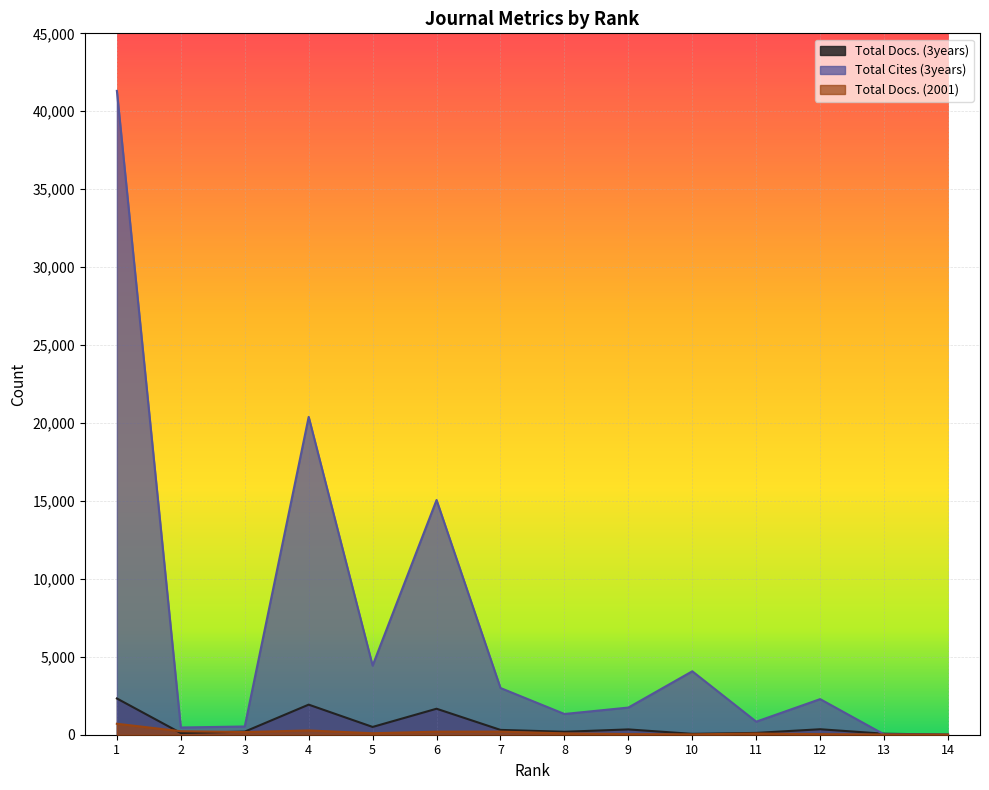

How many intersections are there between Total Cites (3years) and Total Docs. (2001)?

1